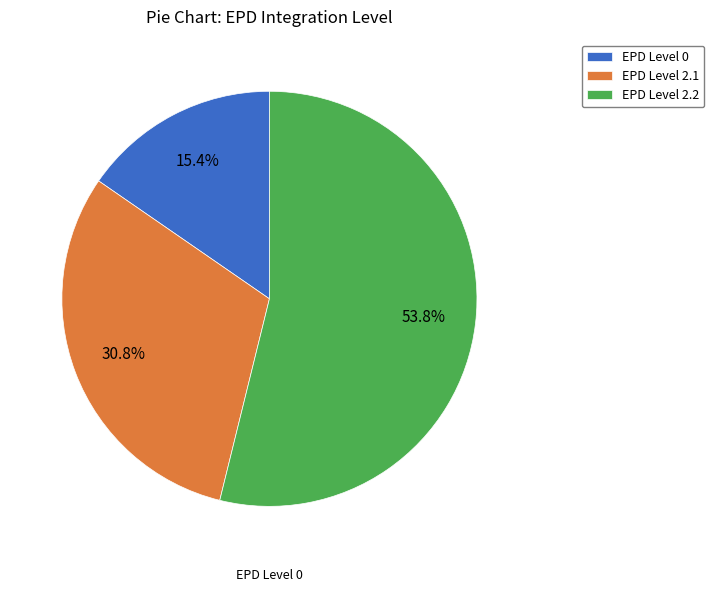

Which has a higher value, EPD Level 2.1 or EPD Level 2.2?

EPD Level 2.2